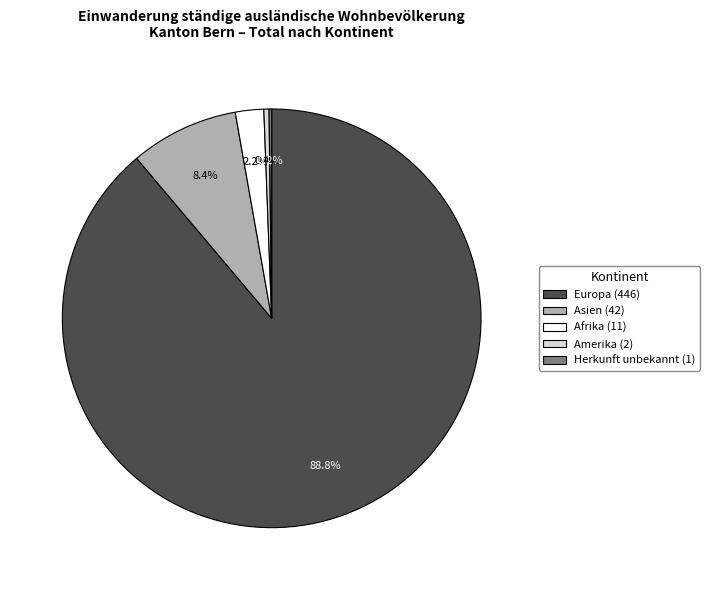

Is the sum of Asien (42) and Europa (446) greater than half?

Yes